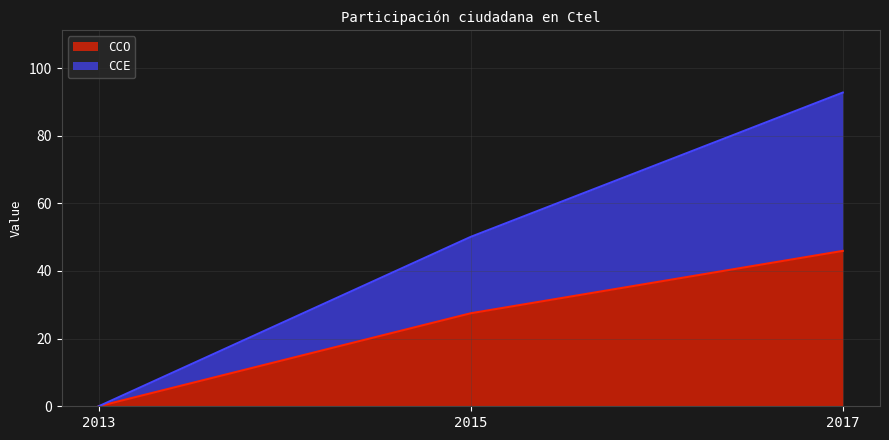

What is the value of the CCO point at the 2nd from the left?

27.5